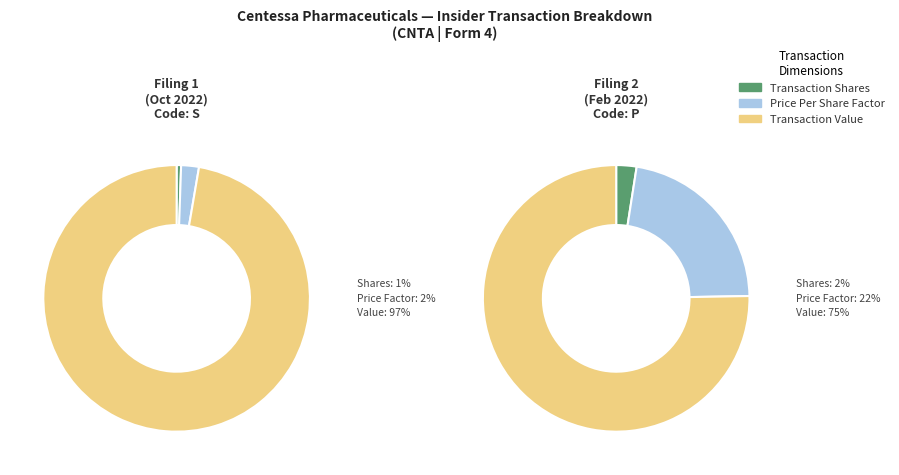

True or false: doc4.xml accounts for 85% of the total.

False